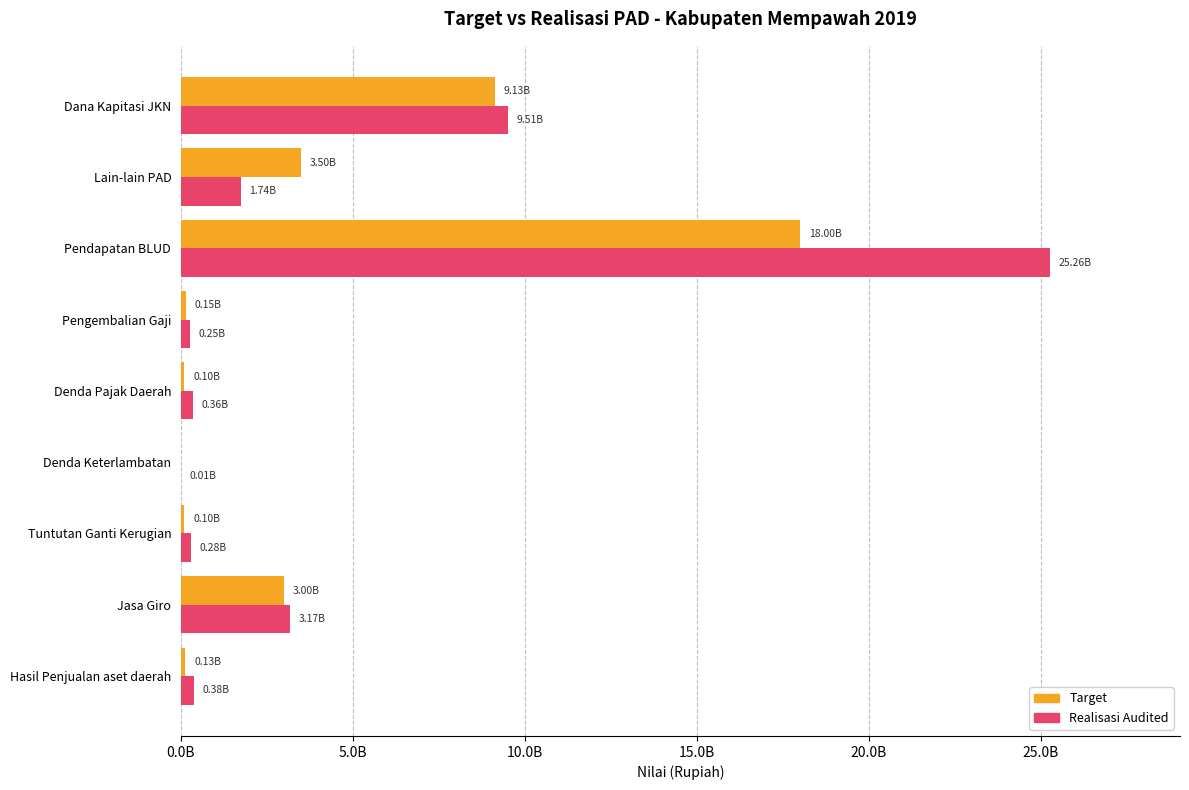

Reading left to right, list all the values displayed in this chart.

target: 131629800.0	3000000000.0	100000000.0	0.0	100000000.0	150000000.0	18000000000.0	3500000000.0	9128471809.0
realisasi_audited: 378196850.0	3165716615.3	279472716.2	6881916.4	357143123.0	248090103.0	25255352039.0	1736733034.9	9514342929.0